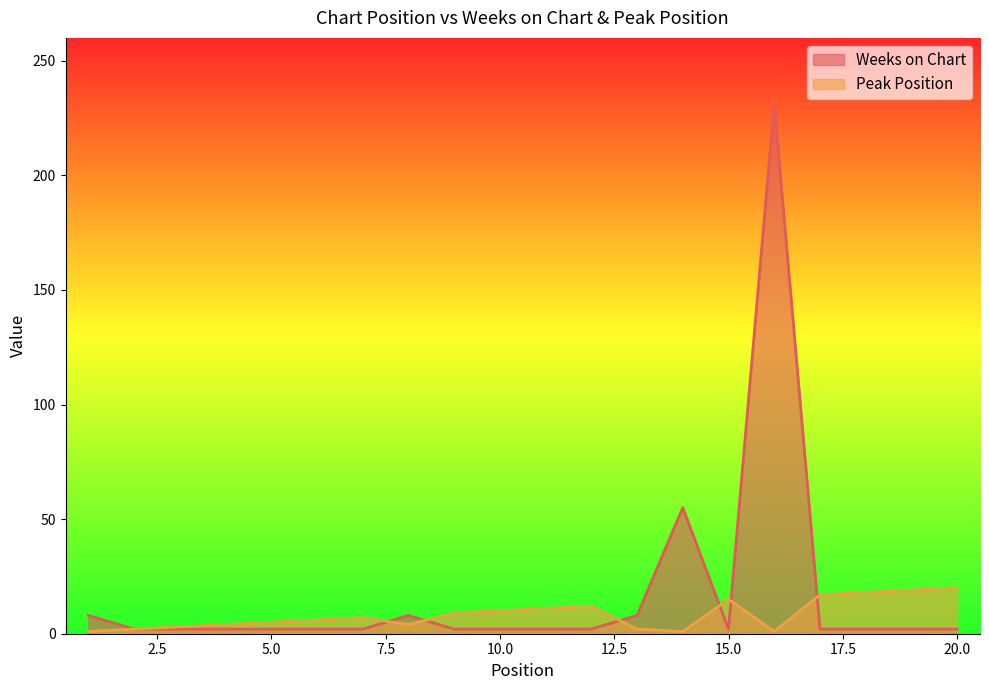

The value of Peak Position at 9 is 9. True or false?

True